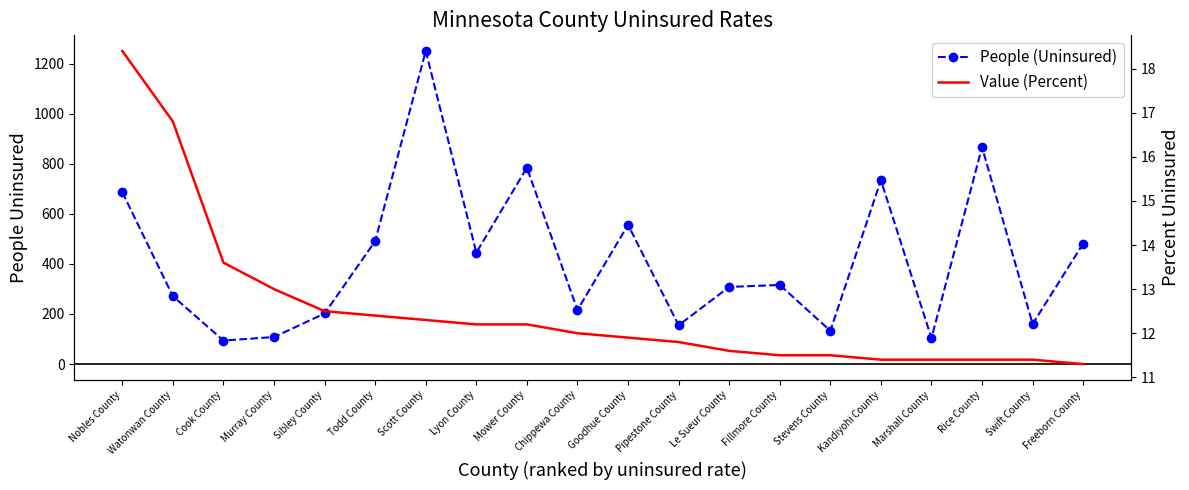

True or false: Value (Percent) and People (Uninsured) cross at least once.

False